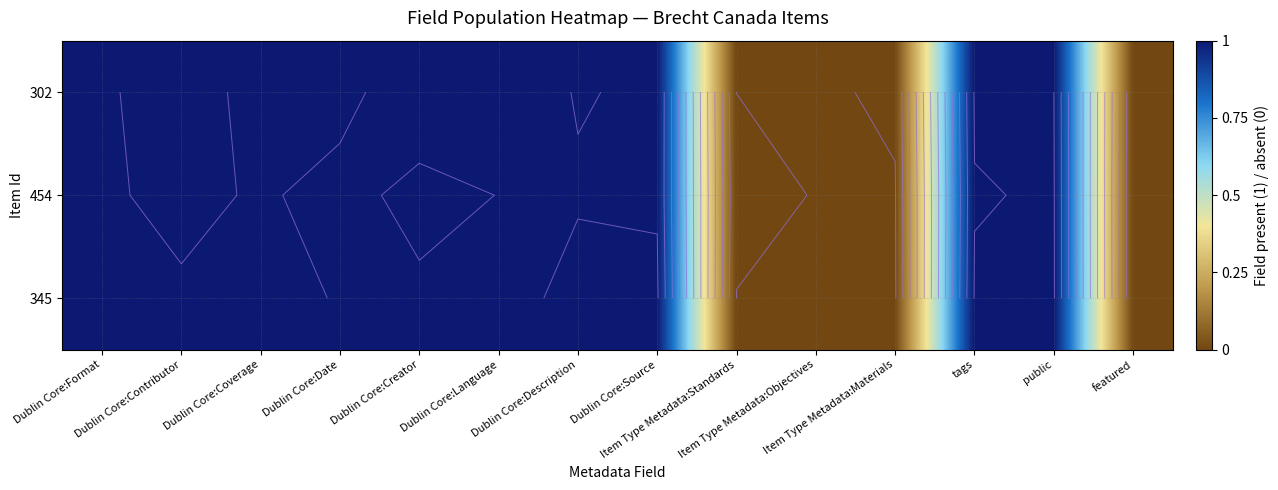

Which series has the largest range (max minus min)?

302